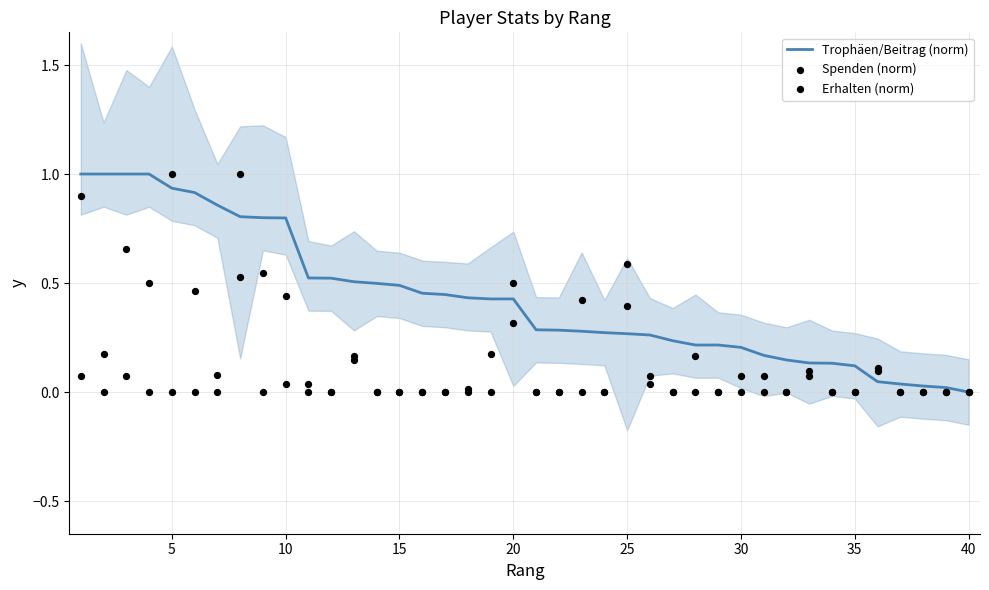

Which series reaches the minimum Y coordinate?

Trophäen/Beitrag (norm)